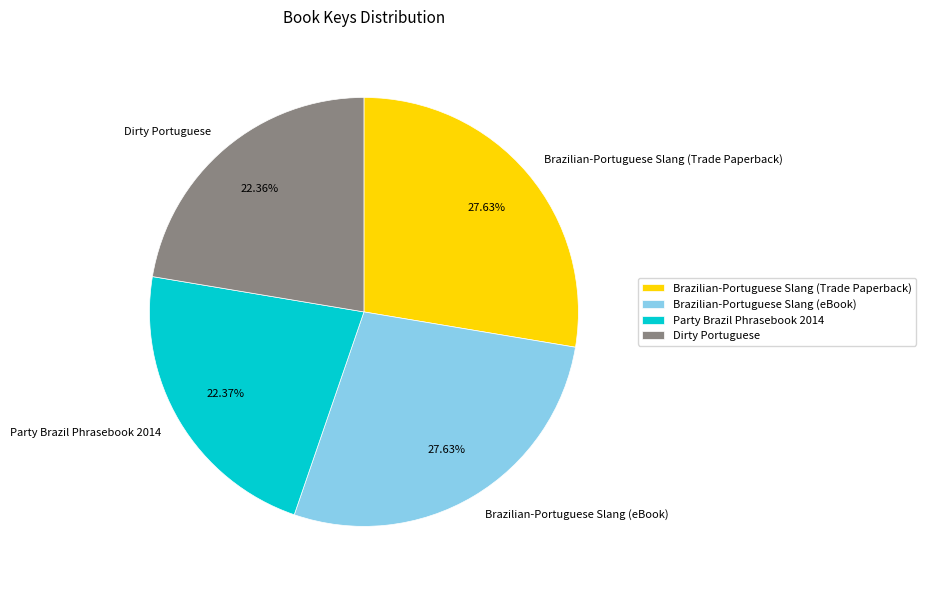

How much of the chart is everything except Dirty Portuguese?

77.6%